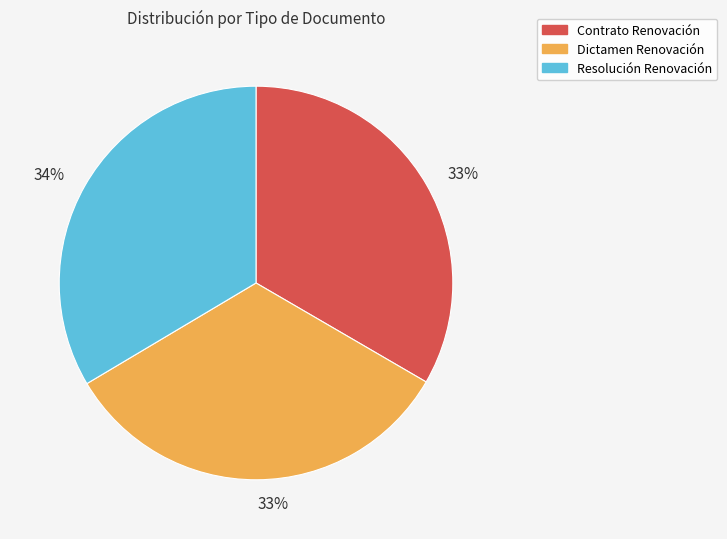

Is there any slice that represents more than half of the pie?

No